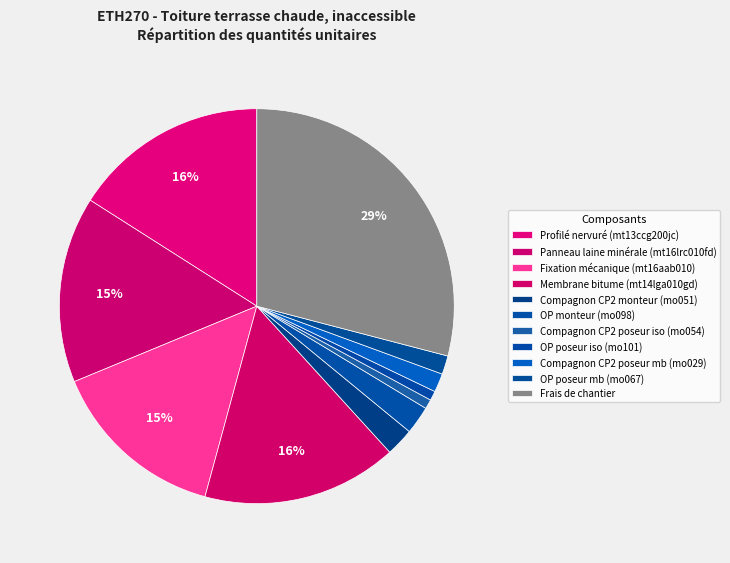

How many slices are in this pie chart?

11